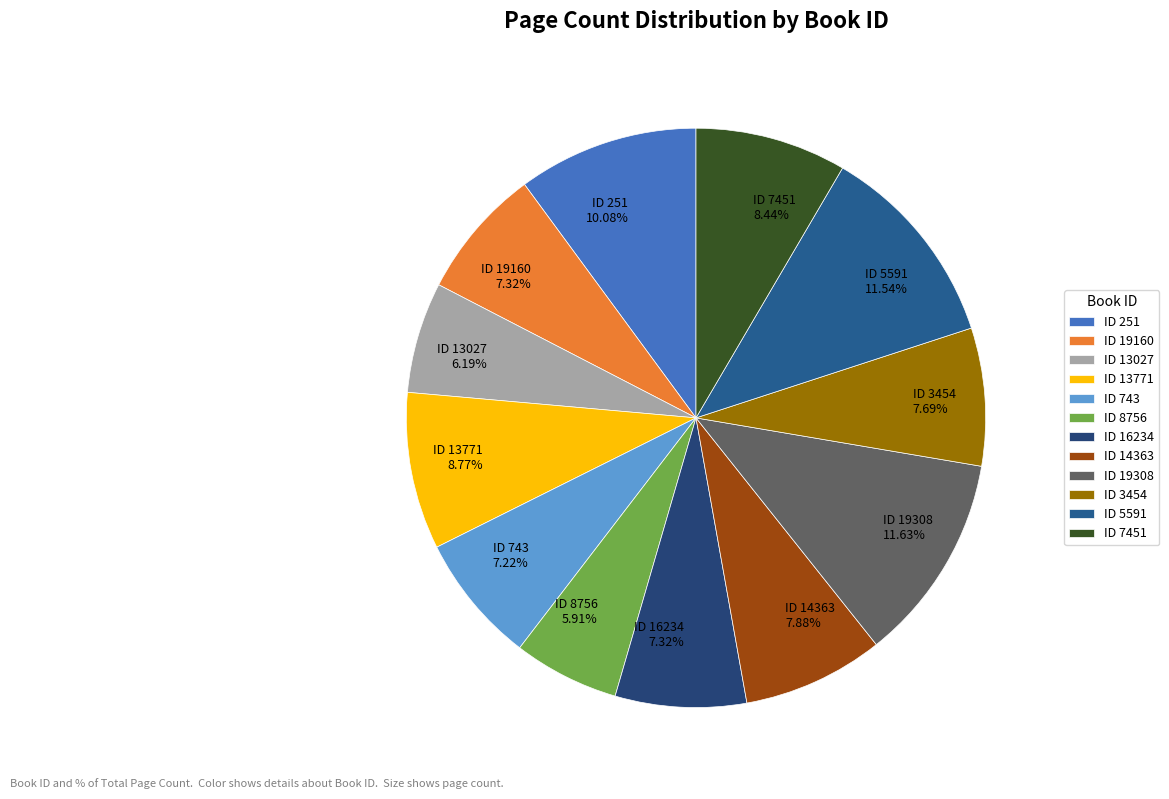

How many slices are in this pie chart?

12